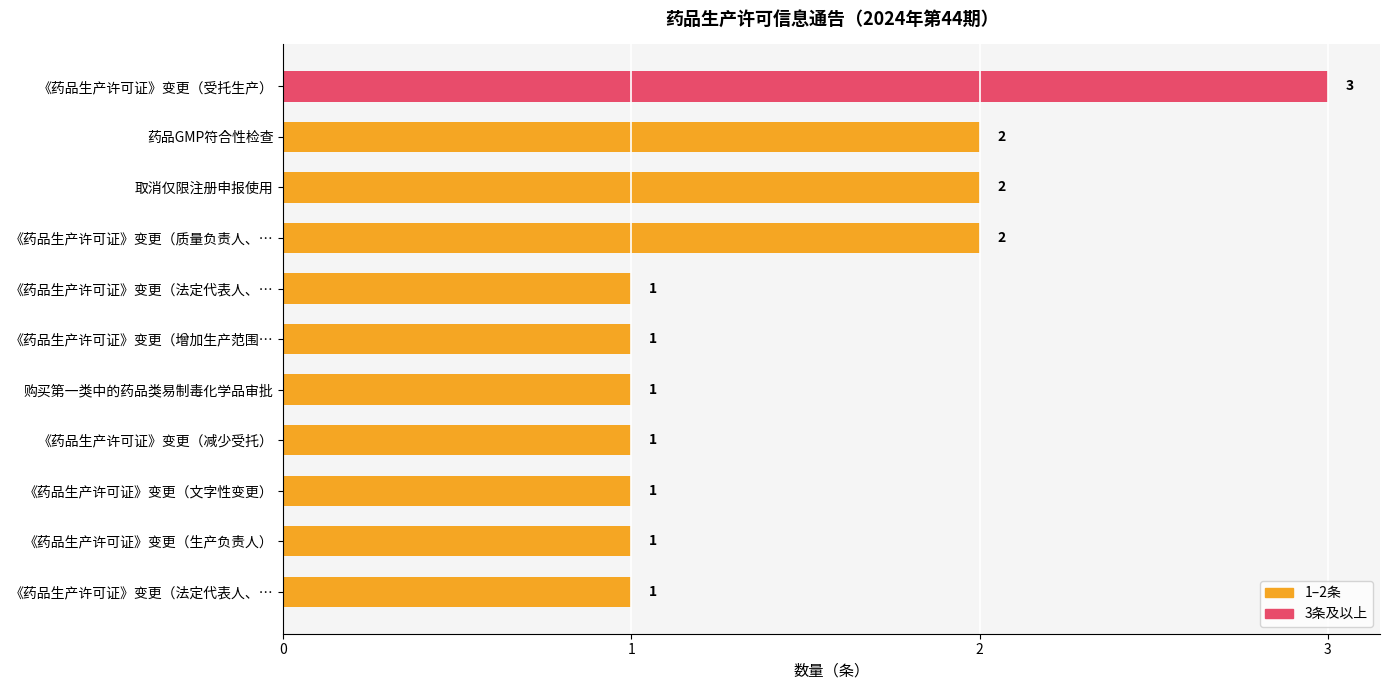

Count the number of data series in this chart.

1